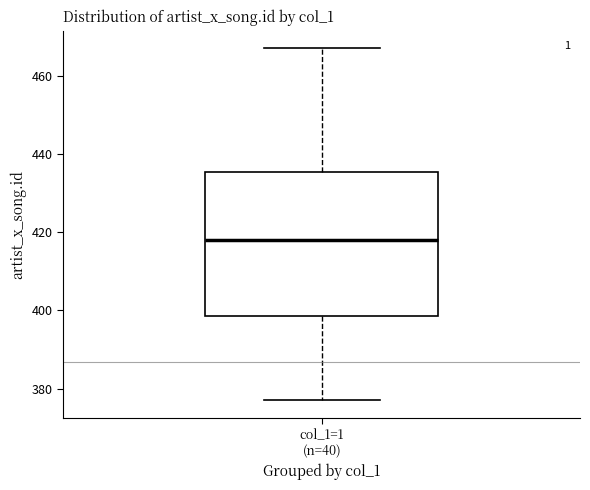

Transcribe this box plot: give where the median line is, the range the box spans, and where the two whiskers end, as read against the y-axis. The values are not printed on the chart, so give them approximately, as read against the axis.

median 418, box 398 to 436, whiskers 378 to 468